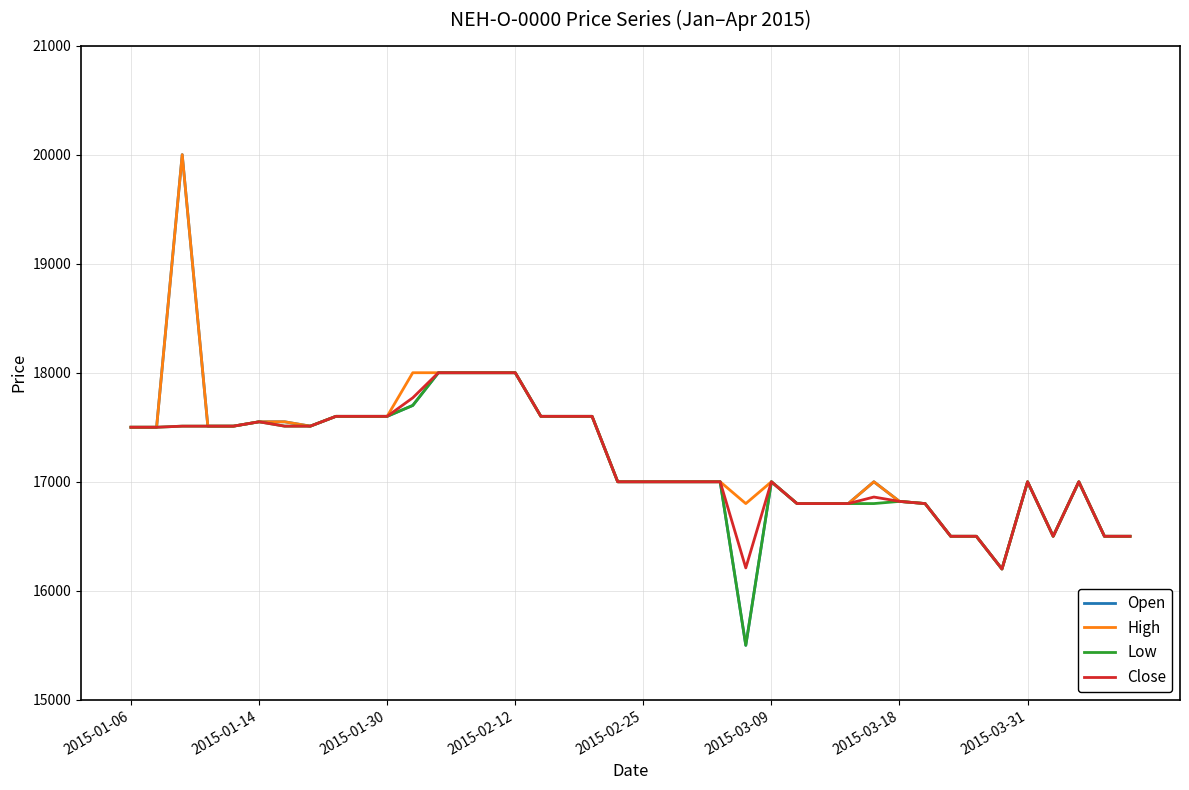

Which series has the largest range (max minus min)?

Open